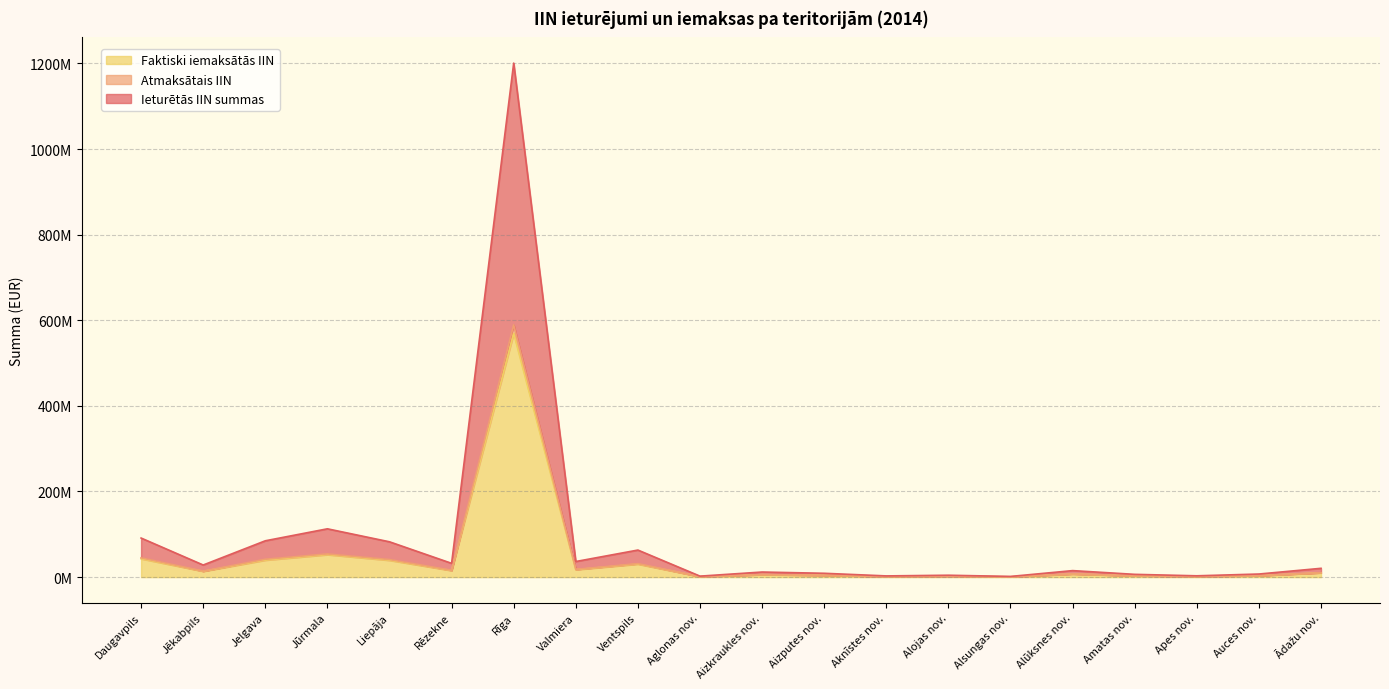

What is the sum of the Ieturētās IIN summas values at Auces nov. and Rīga?

1207978724.8